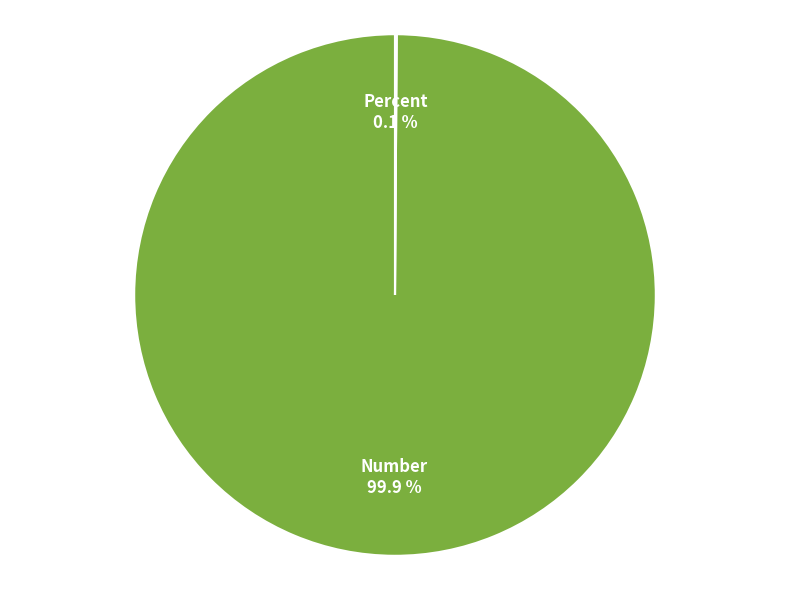

Which category has the biggest portion of the pie?

Number